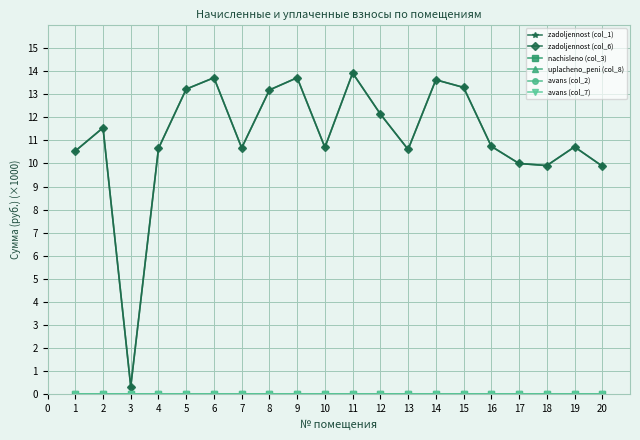

Is this an area chart (filled region under the line)?

No